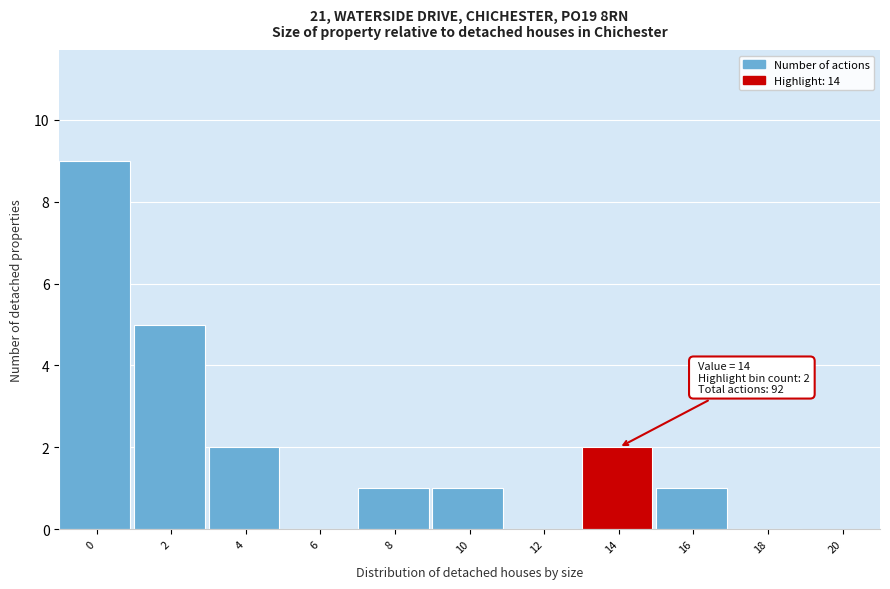

Reading right to left, list all the values displayed in this chart.

18=0	16=1	14=2	12=0	10=1	8=1	6=0	4=2	2=5	0=9